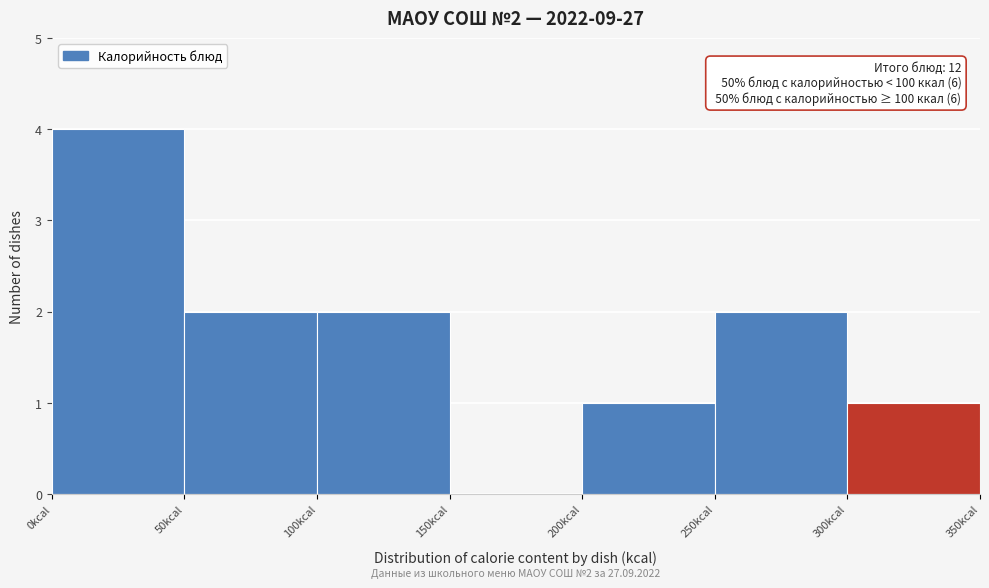

Over which range of the x-axis is the bar tallest?

0 to 50